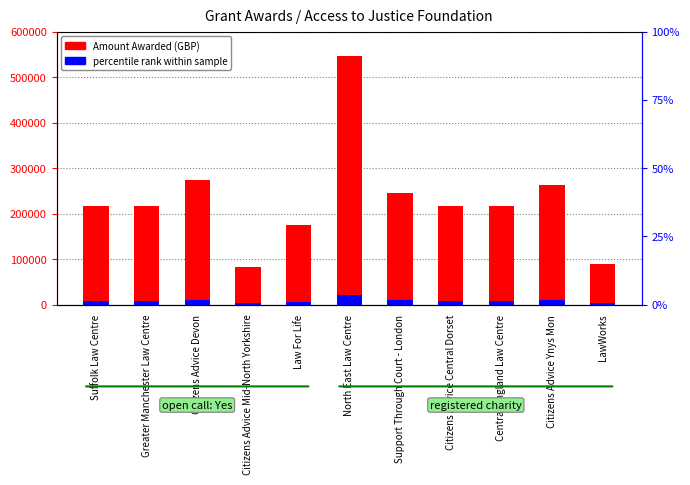

What is the minimum value shown in the chart?

81428.6